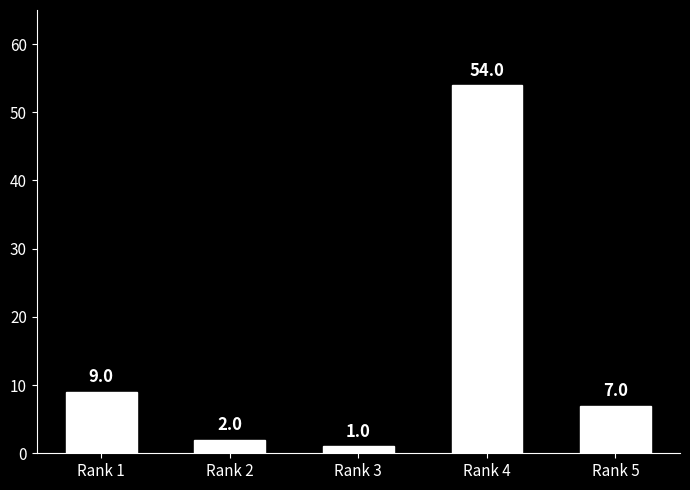

List the labels in order of value, largest first.

Rank 4, Rank 1, Rank 5, Rank 2, Rank 3